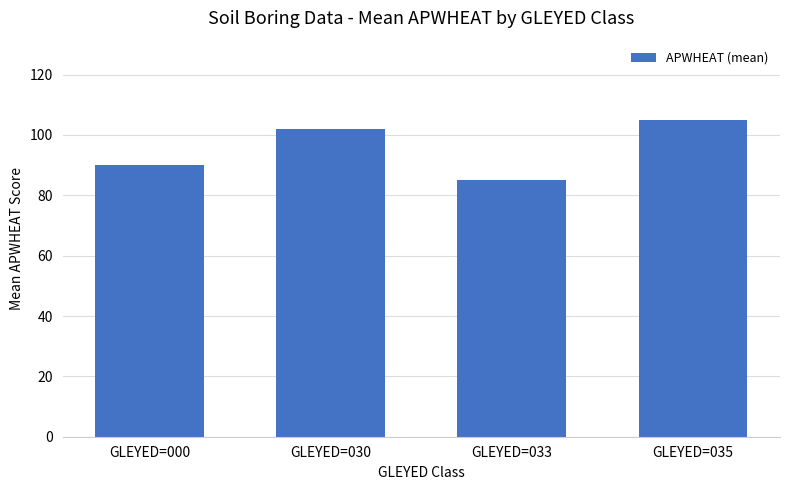

What is the sum of all values?

382